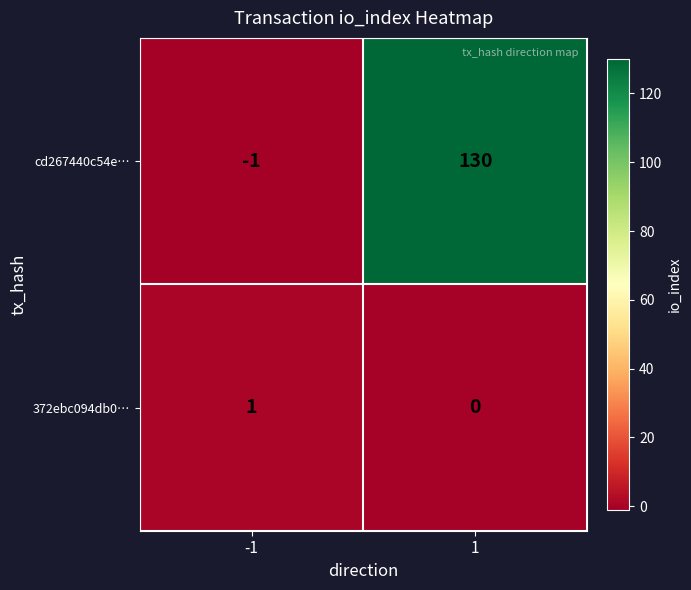

How many negative values does the cd267440c54e… series have?

1